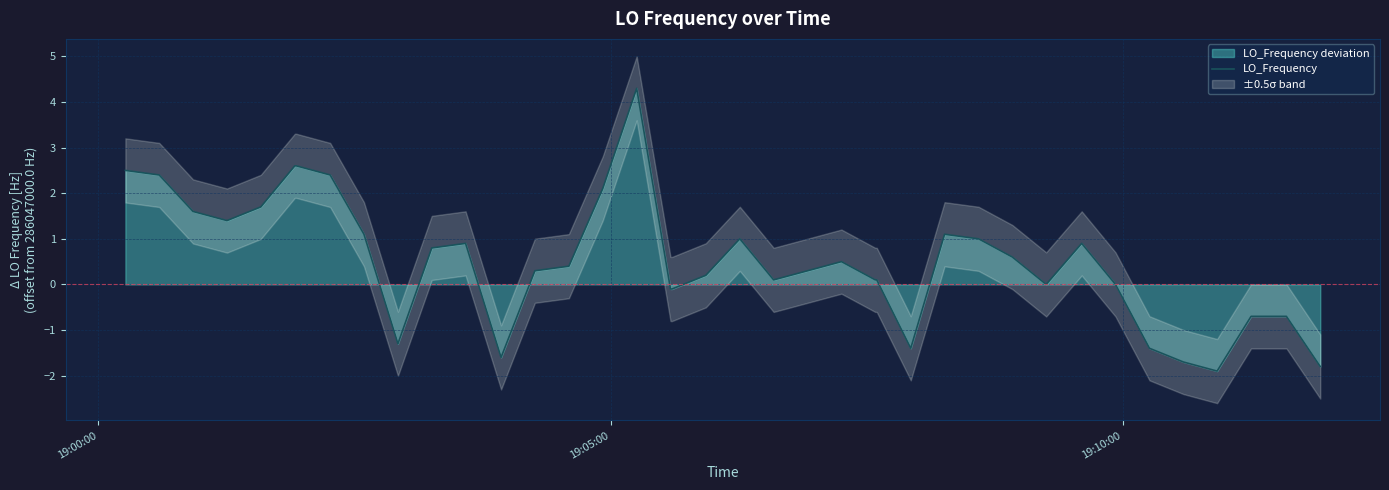

Where does the data first go above 0?

19:00:00